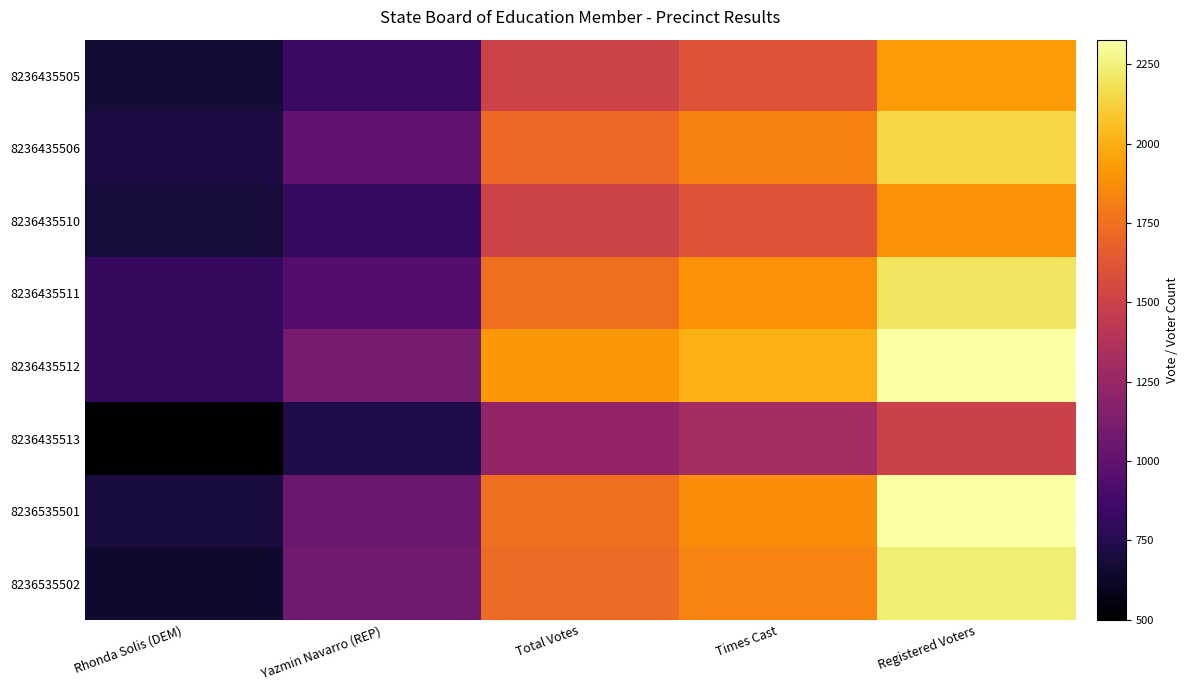

Which series has the largest total across all categories?

8236435512